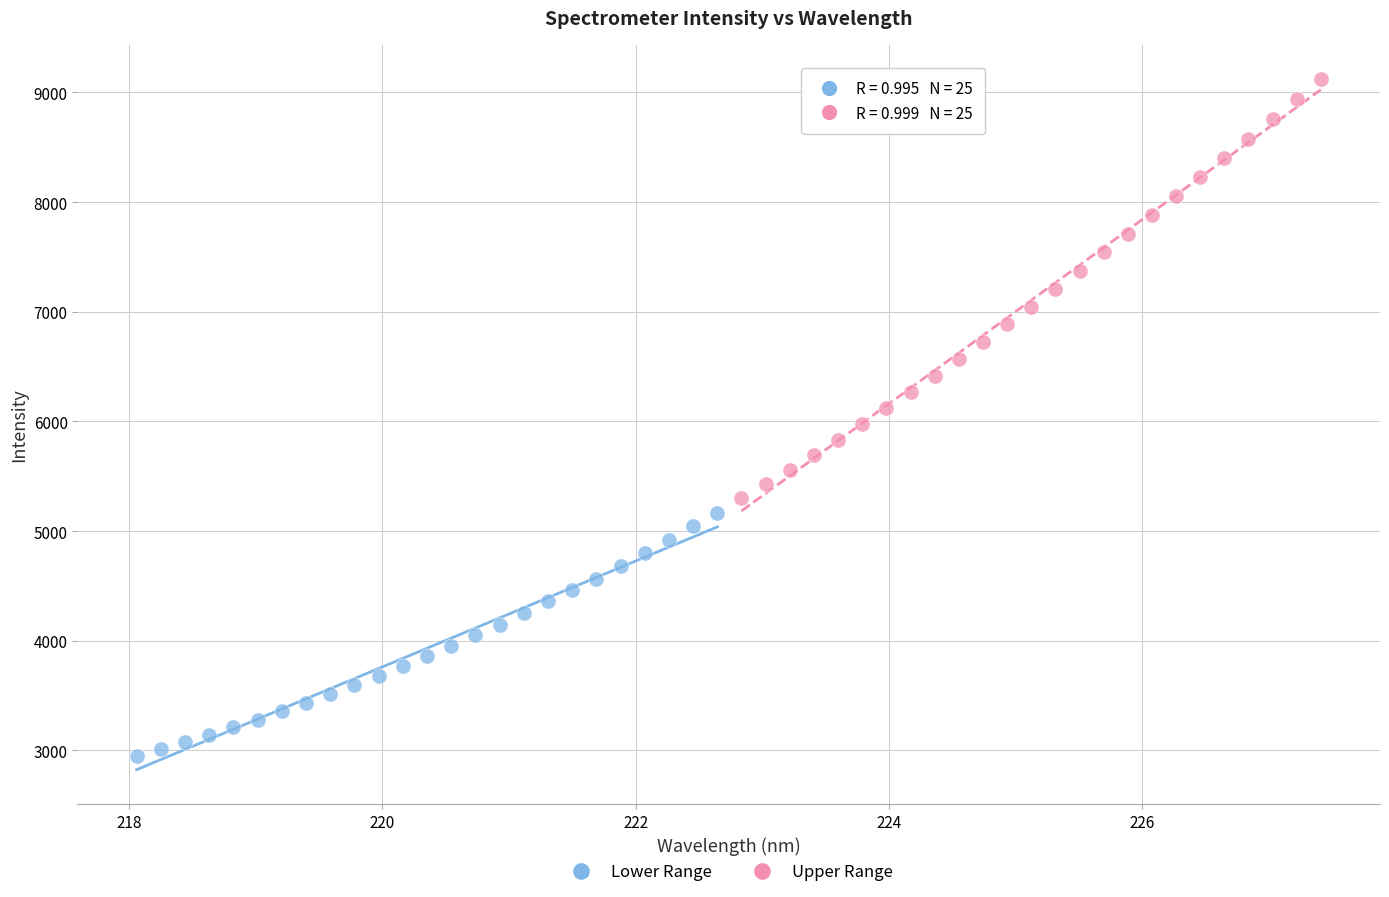

Which series reaches the maximum Y coordinate?

Upper Range